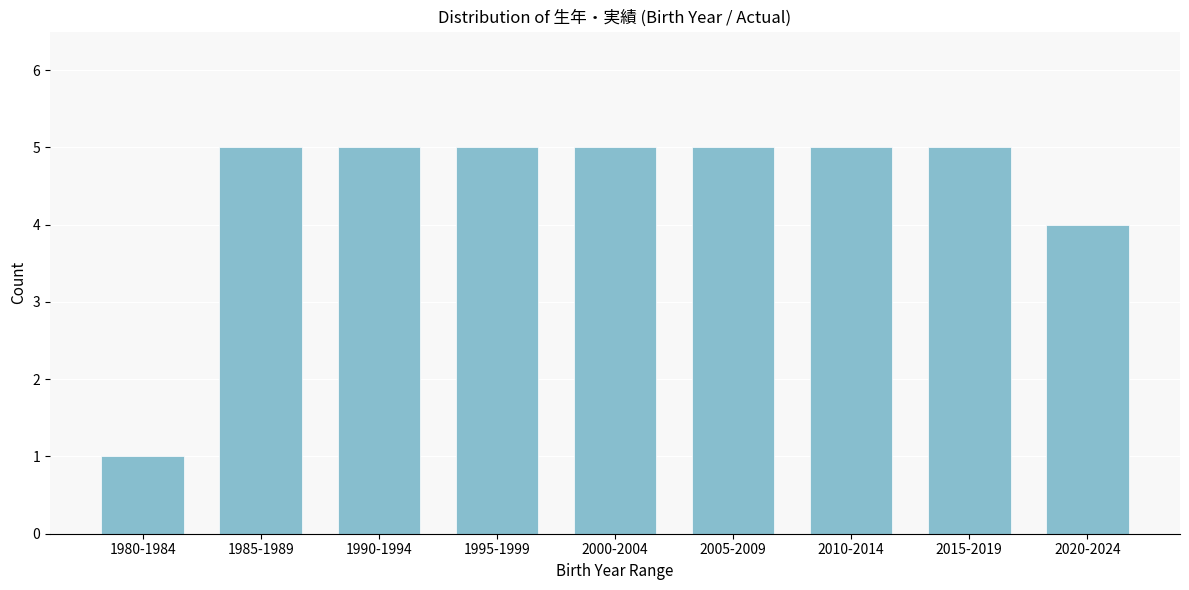

Reading left to right, extract all data points from this chart.

1	5	5	5	5	5	5	5	4